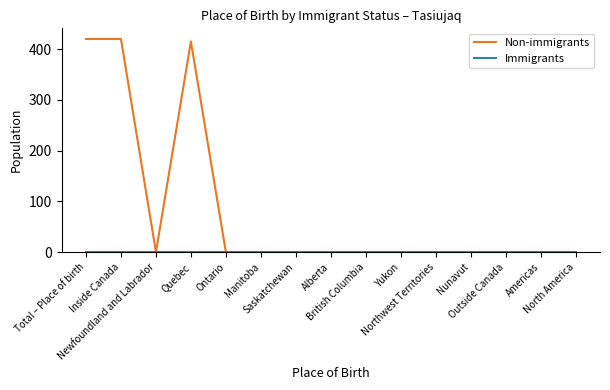

Which series has the largest total across all categories?

Non-immigrants